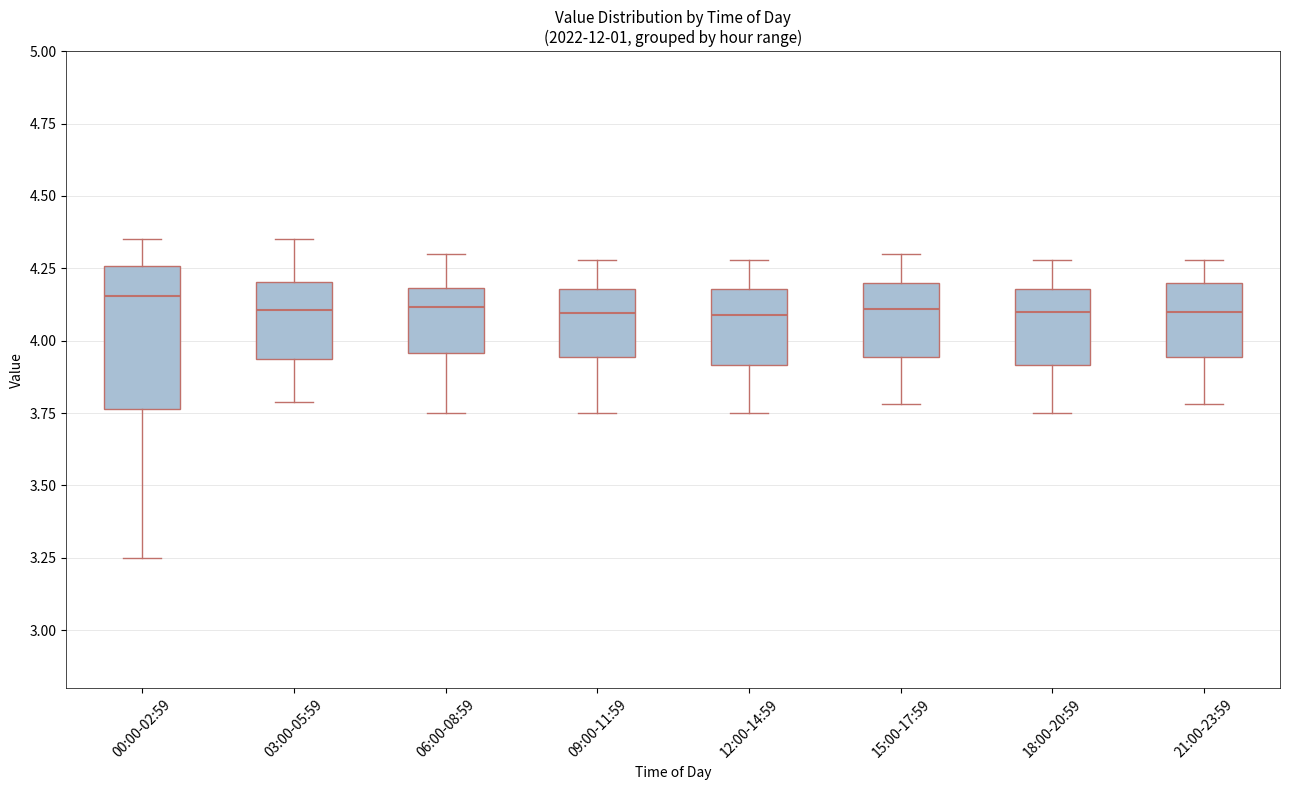

Where does the upper whisker of the box for 21:00-23:59 end on the y-axis? The values are not printed on the chart, so give them approximately, as read against the axis.

4.30